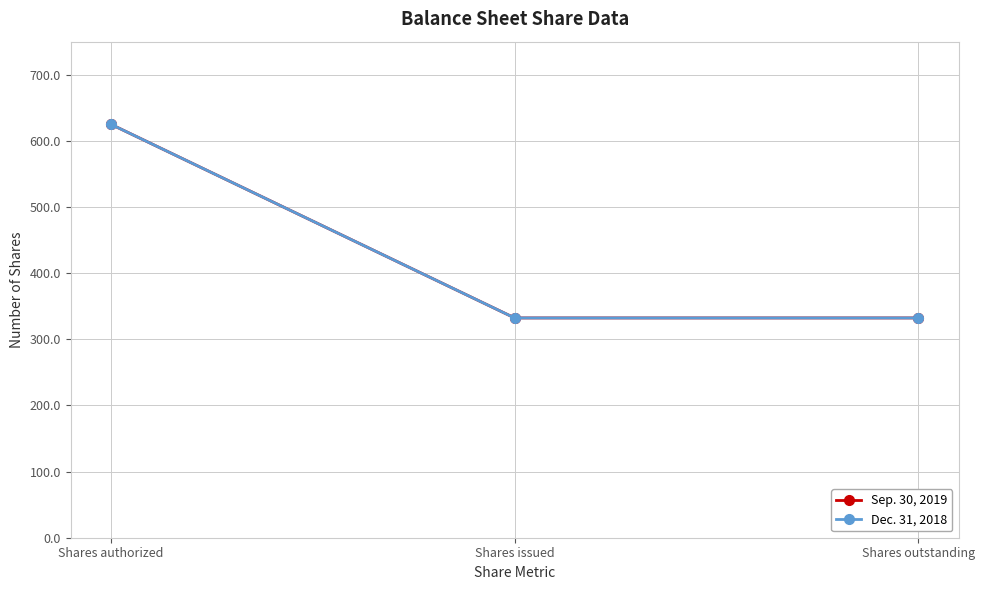

At which category is the sum across all series the highest?

Shares authorized